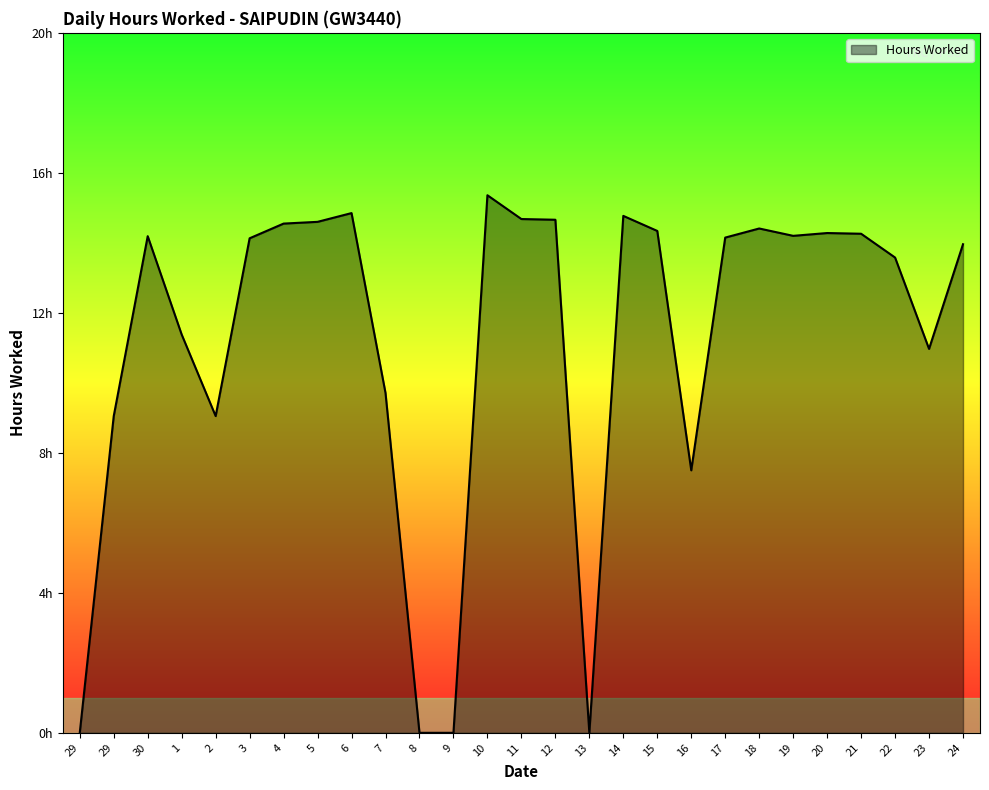

At which label is the value closest to 7?

16